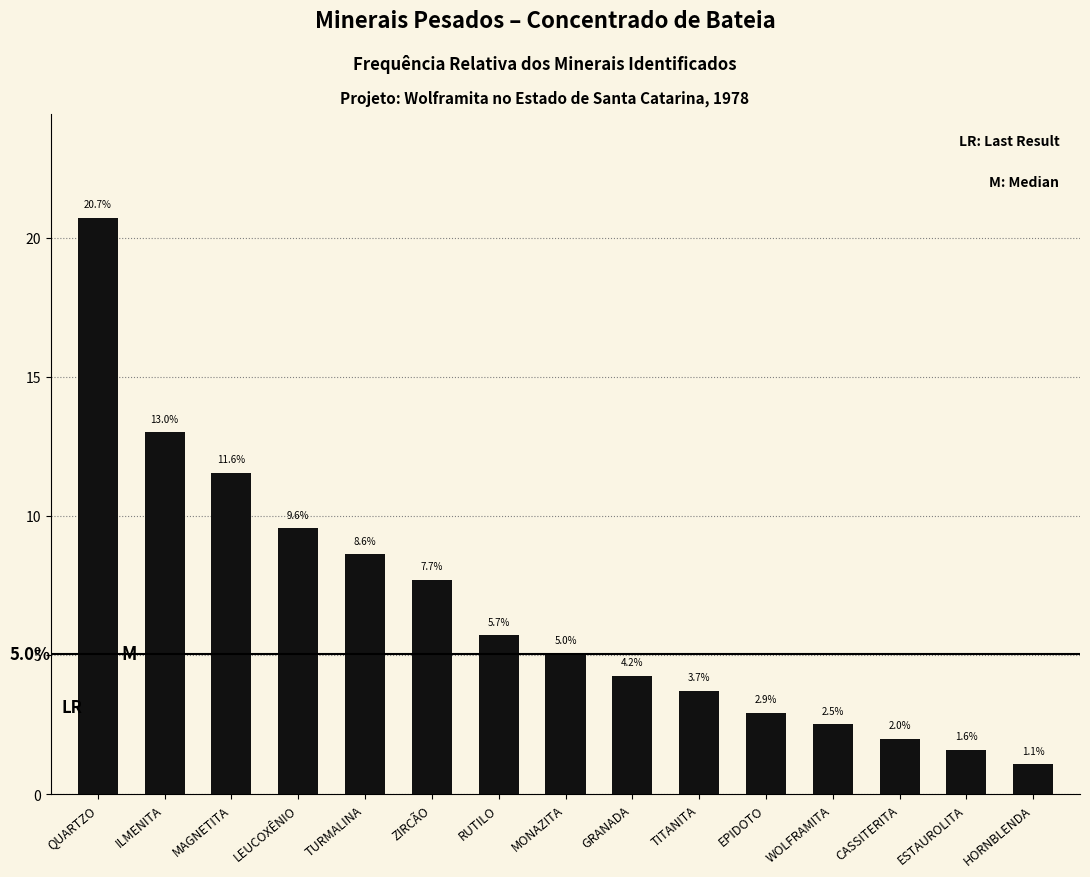

What is the minimum value shown in the chart?

1.1